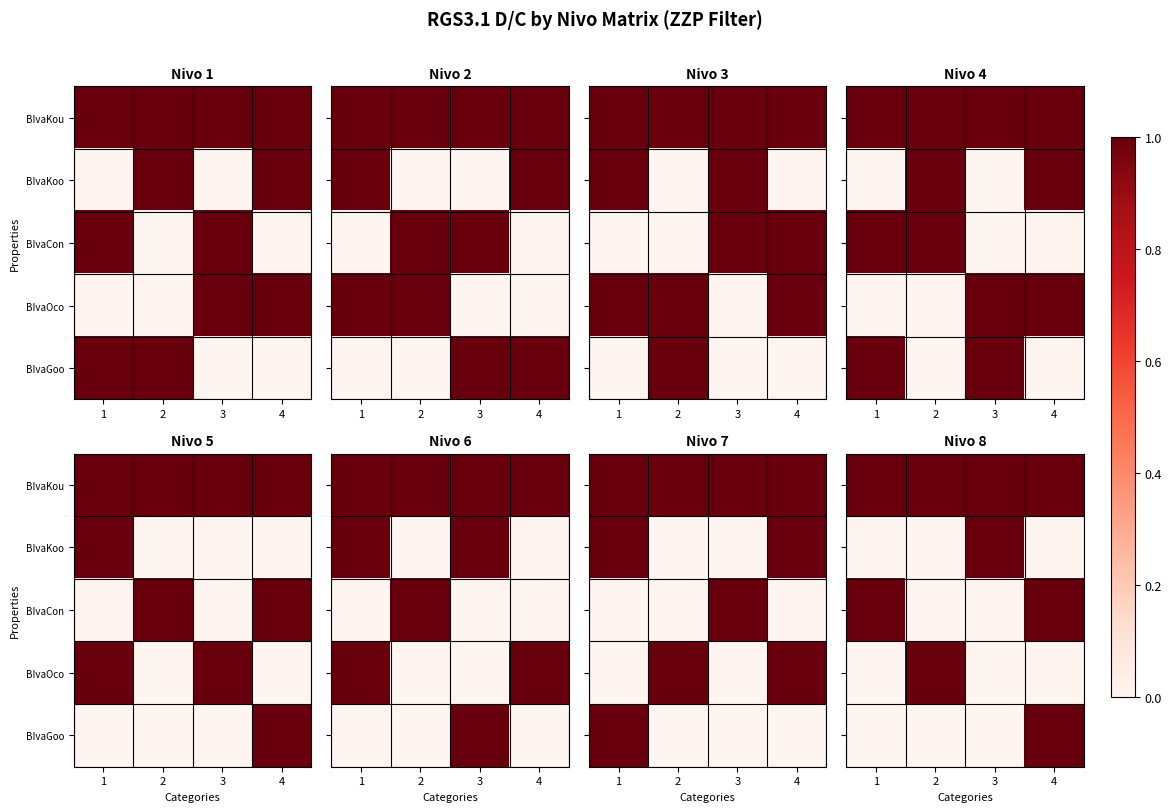

At which category is the sum across all series the highest?

4